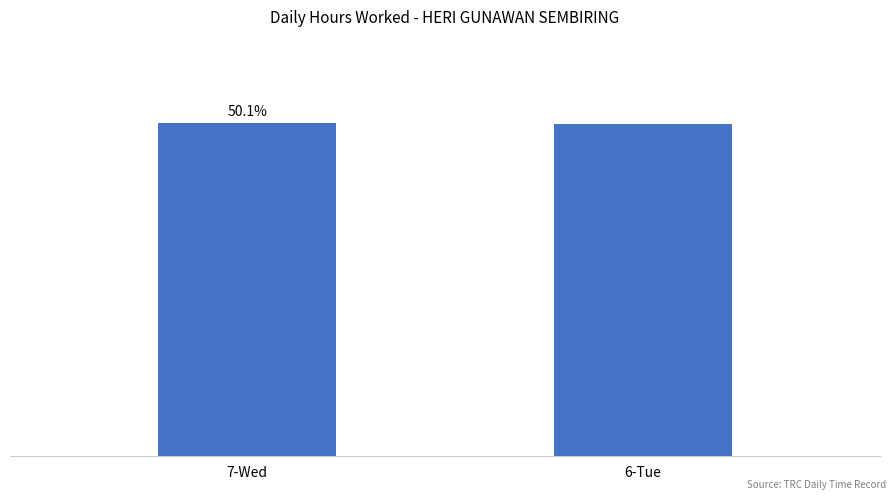

What is the label of the 2nd bar from the left?

6-Tue